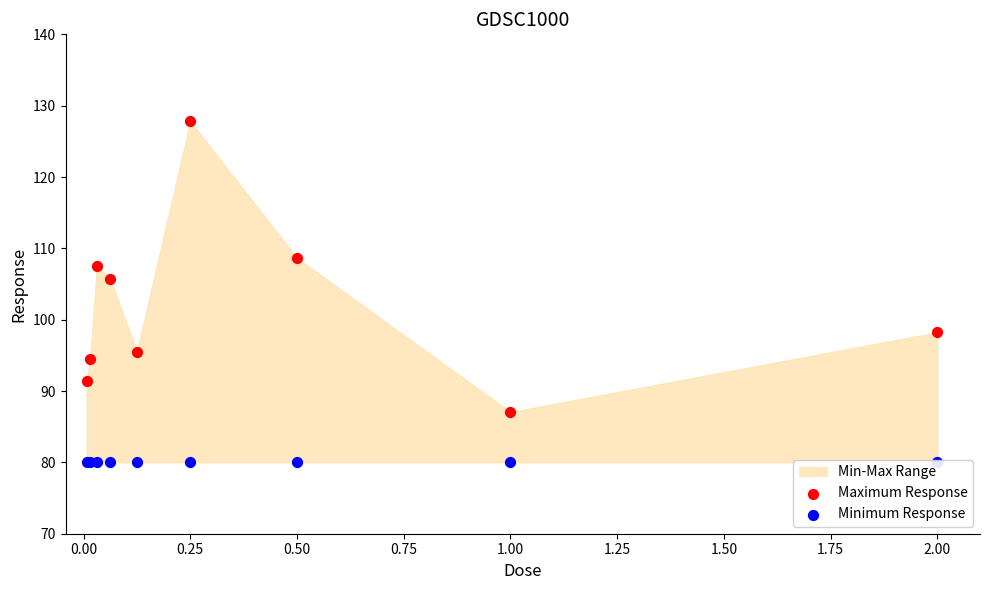

Which series has the largest total across all categories?

Maximum Response